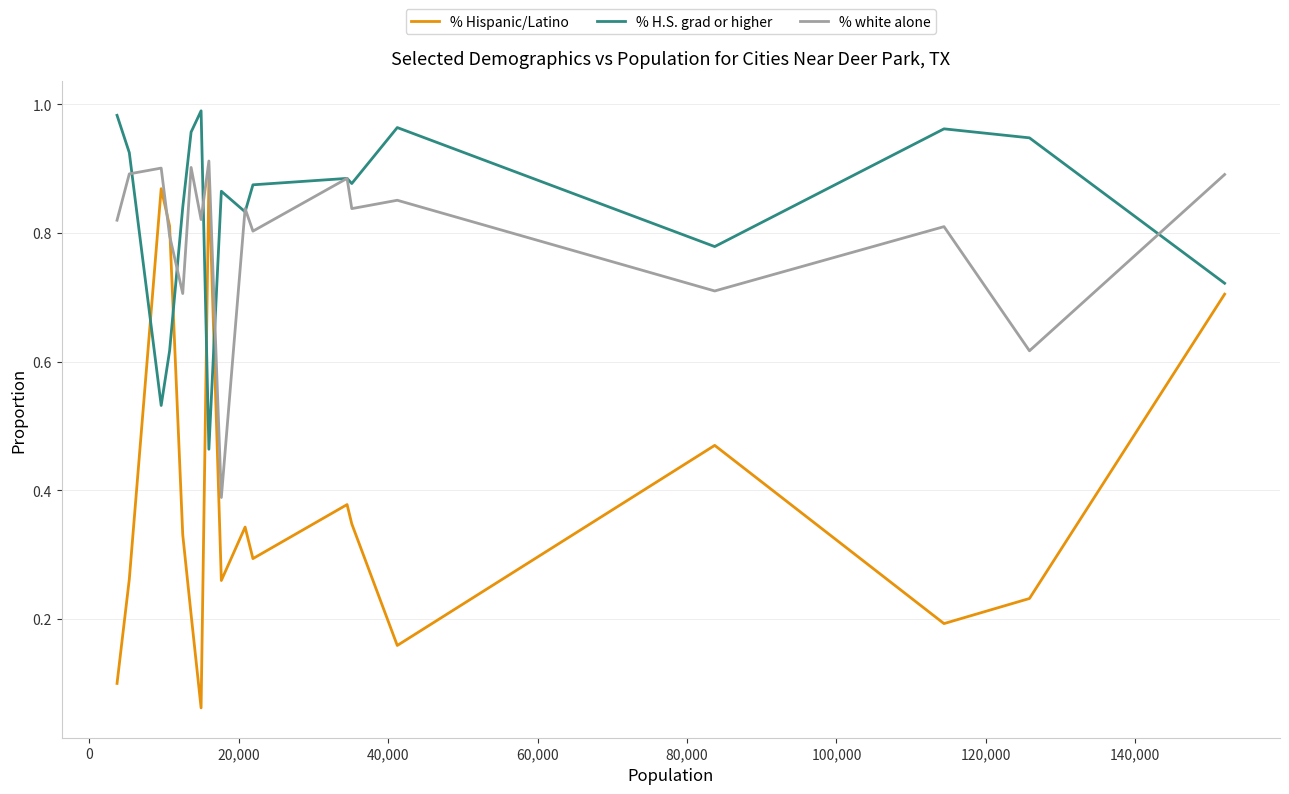

Which series has the widest spread of values?

% Hispanic/Latino